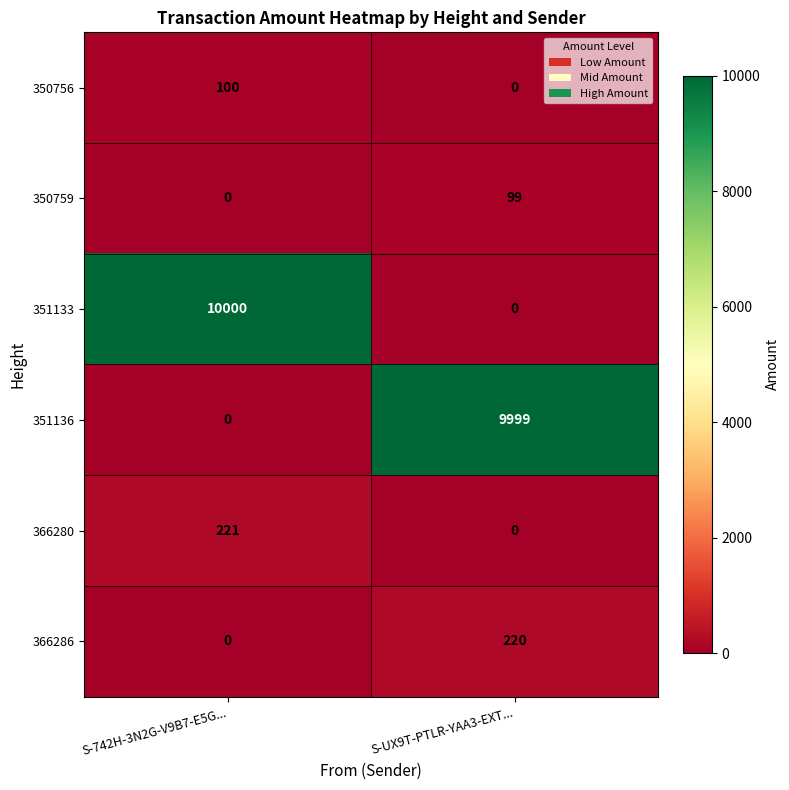

How many distinct data groups are displayed?

6